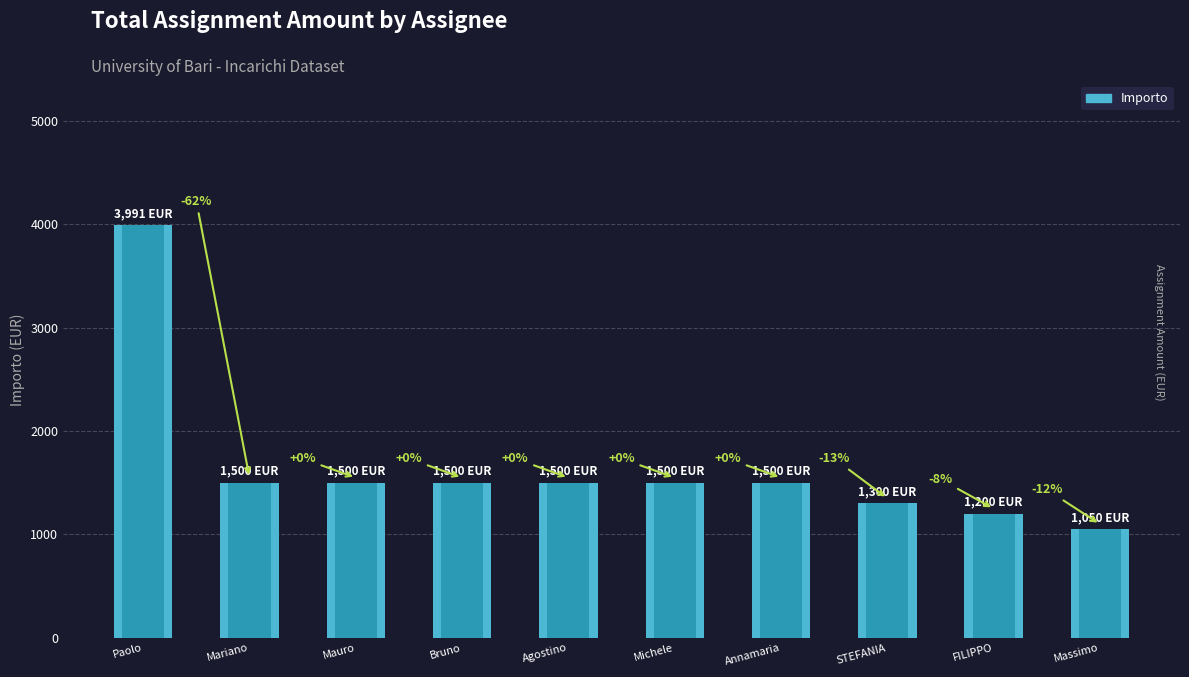

Reading right to left, what are all the values shown in this chart?

Massimo=1050.0	FILIPPO=1200.0	STEFANIA=1300.0	Annamaria=1500.0	Michele=1500.0	Agostino=1500.0	Bruno=1500.0	Mauro=1500.0	Mariano=1500.0	Paolo=3991.2